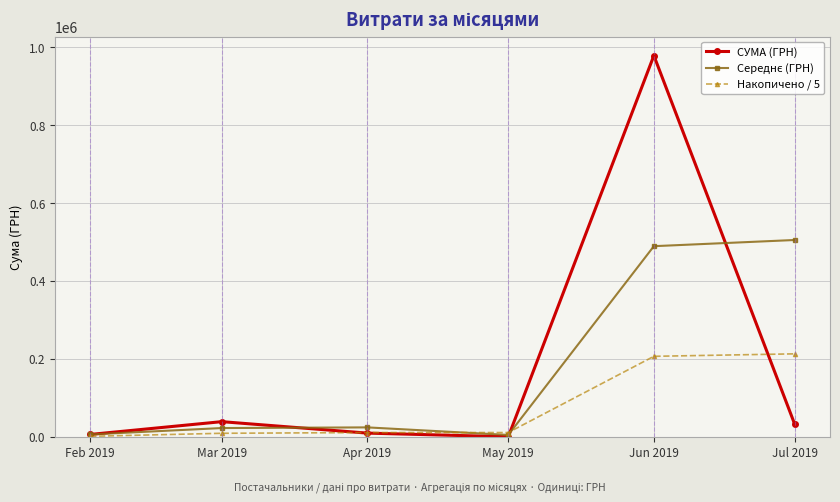

What is the total value across all series at May 2019?

15543.8